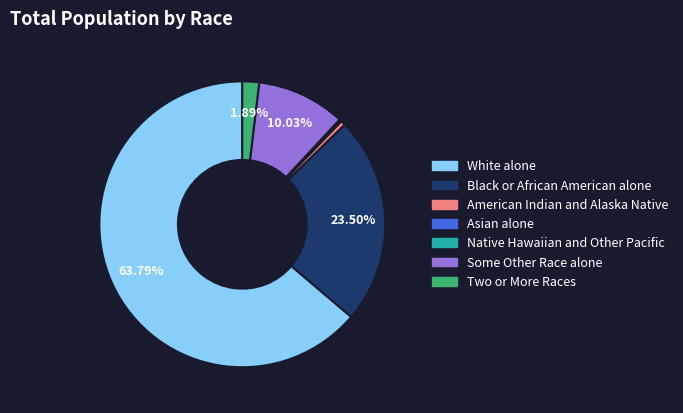

Which slice is the largest?

White alone